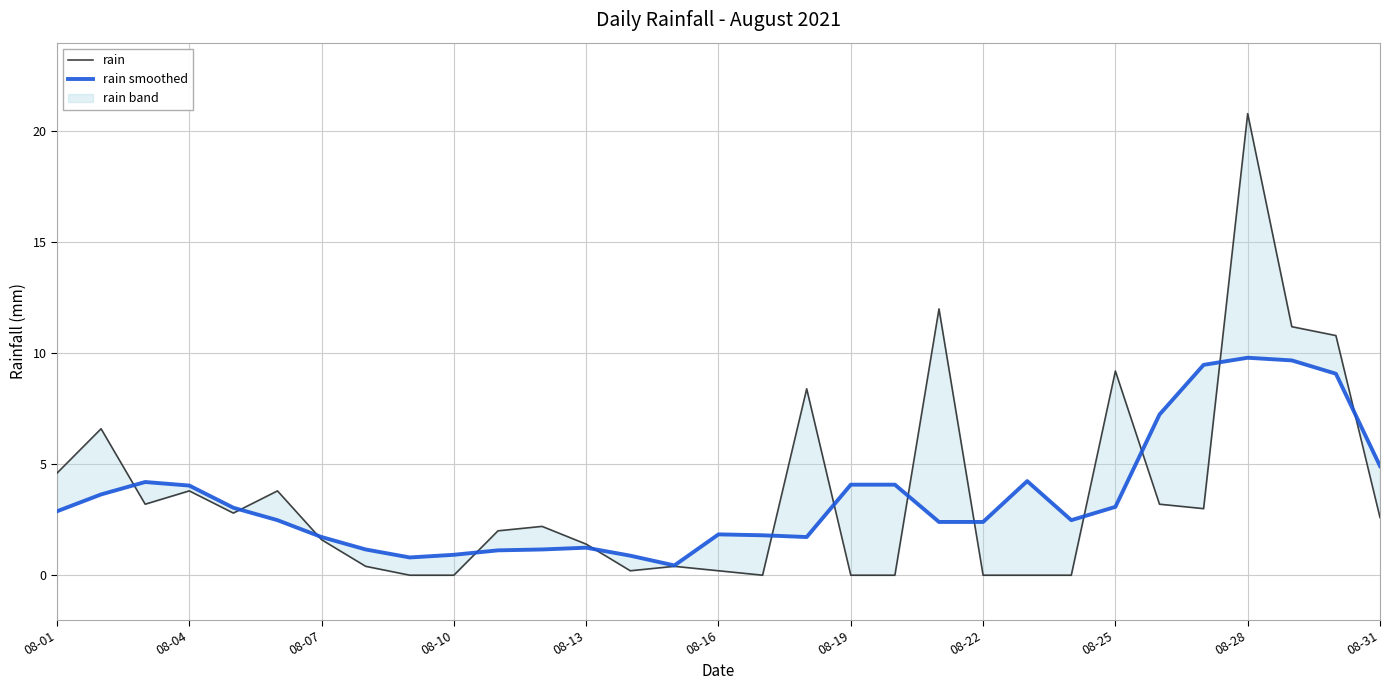

How many values in rain are above zero?

23